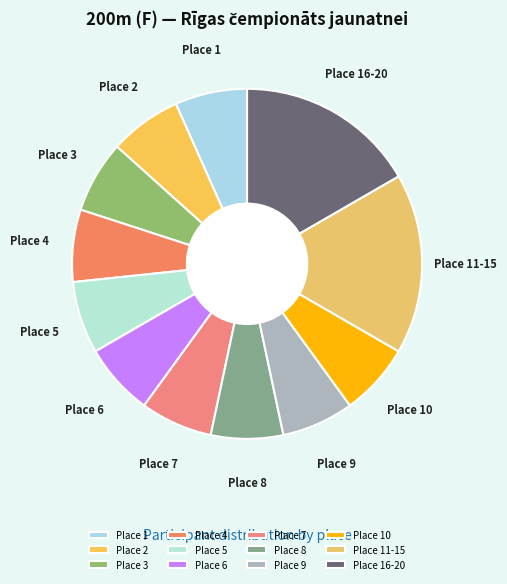

Is the sum of Place 1 and Place 9 greater than half?

No